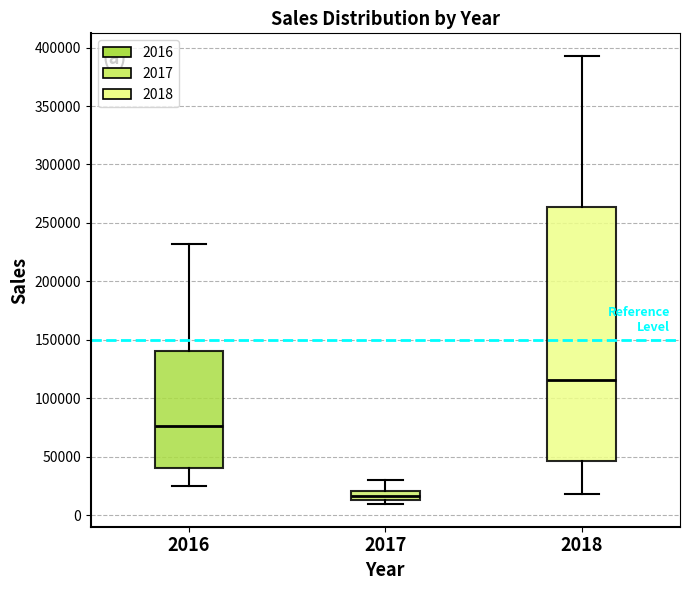

Which box is the tallest, from its lower edge to its upper edge?

2018